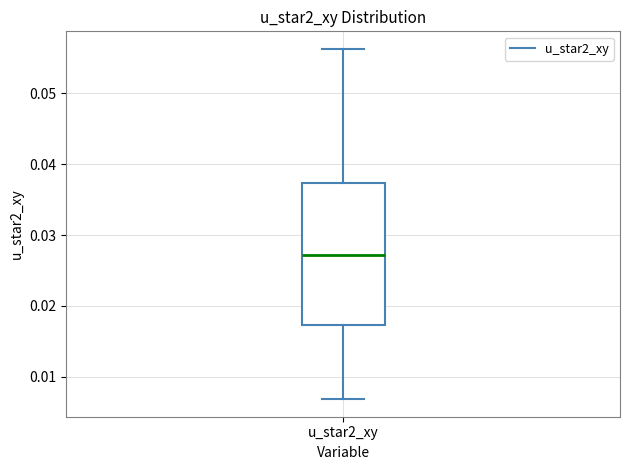

Where is the upper edge of the box for u_star2_xy on the y-axis? The values are not printed on the chart, so give them approximately, as read against the axis.

0.037